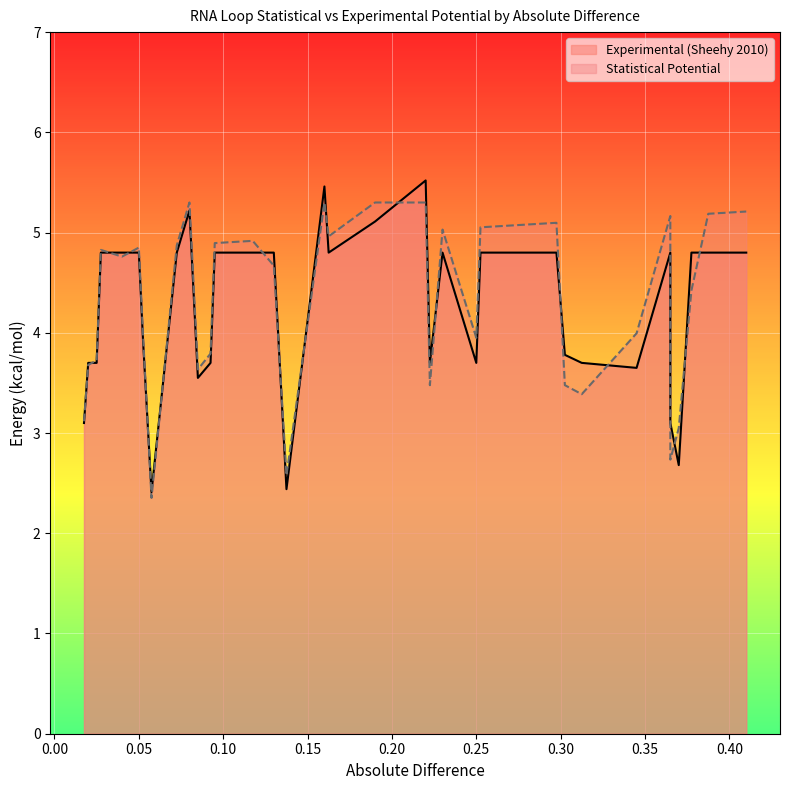

How many data points in Experimental (Sheehy 2010) are less than 4?

15